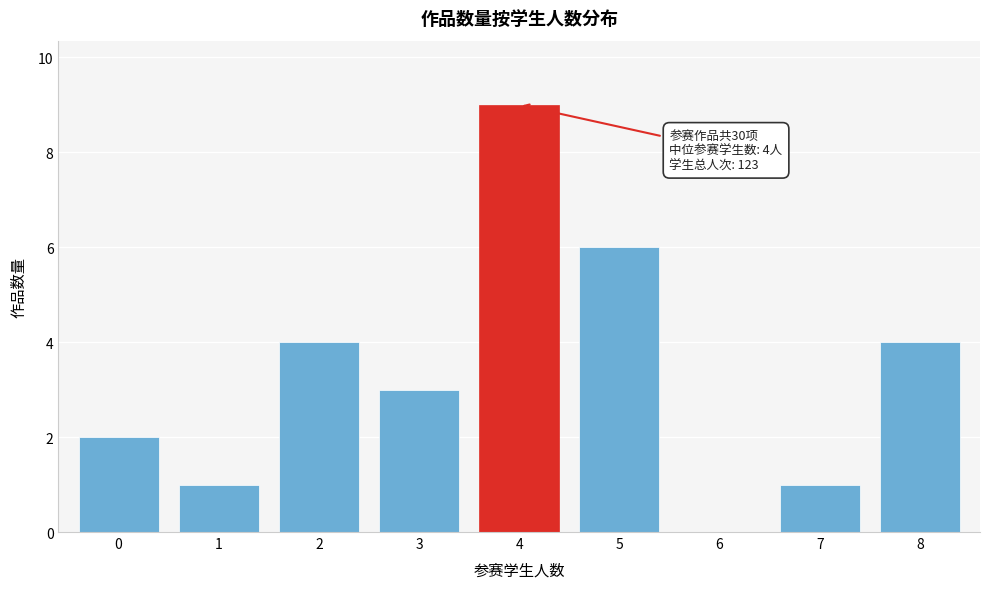

Reading left to right, transcribe all the data shown in this chart.

0=2	1=1	2=4	3=3	4=9	5=6	6=0	7=1	8=4